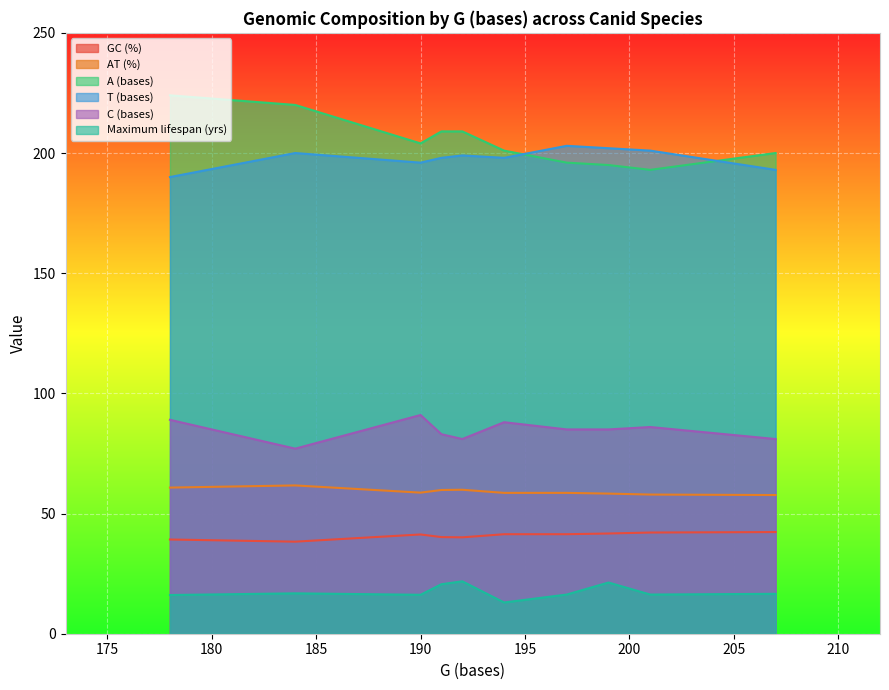

Which series has the widest spread of values?

A (bases)